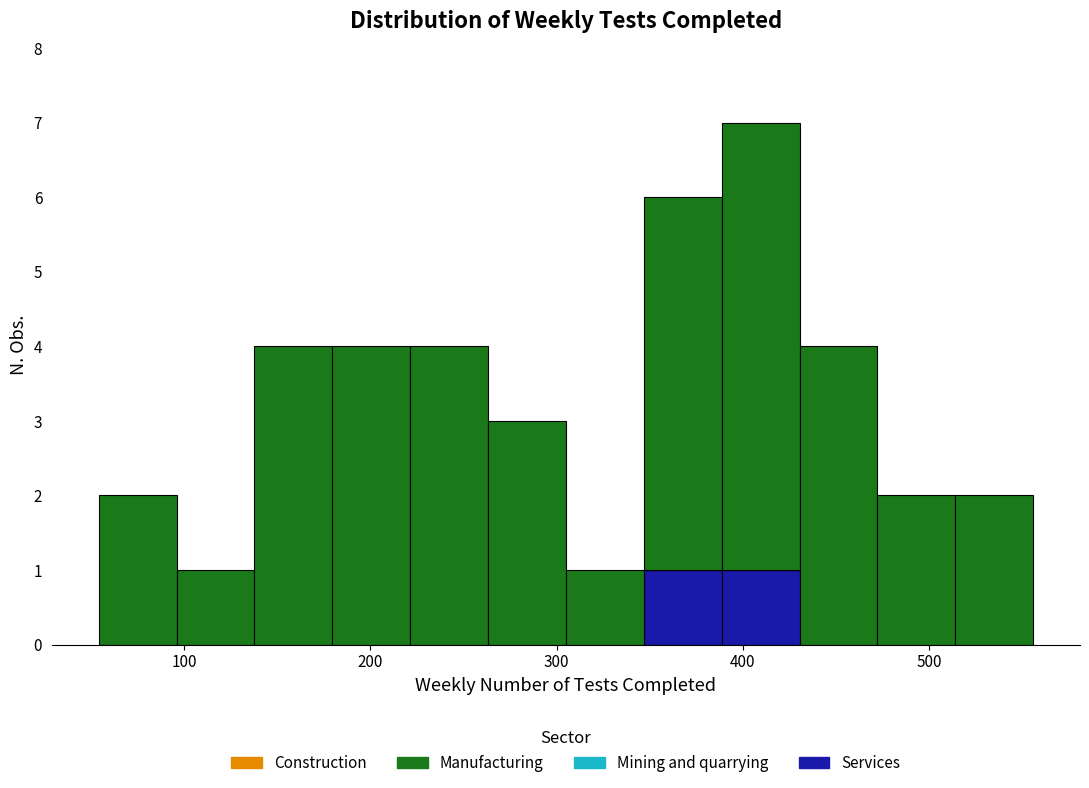

What is the total height of the stacked bar covering 350 to 390 on the x-axis? Neither the bar edges nor the heights are printed on the chart, so give them approximately, as read against the axes.

6